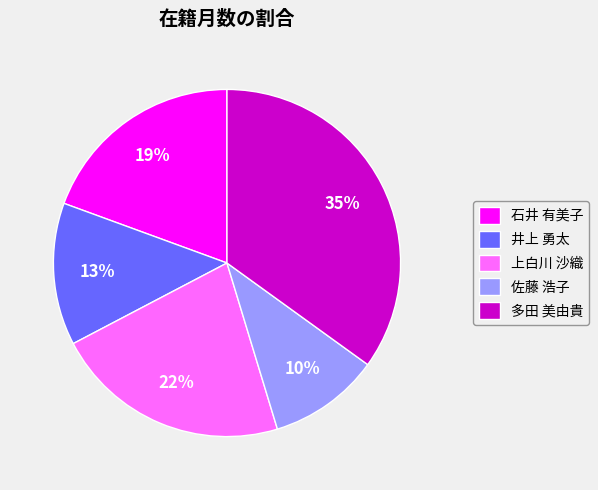

Is the sum of 上白川 沙織 and 佐藤 浩子 greater than half?

No